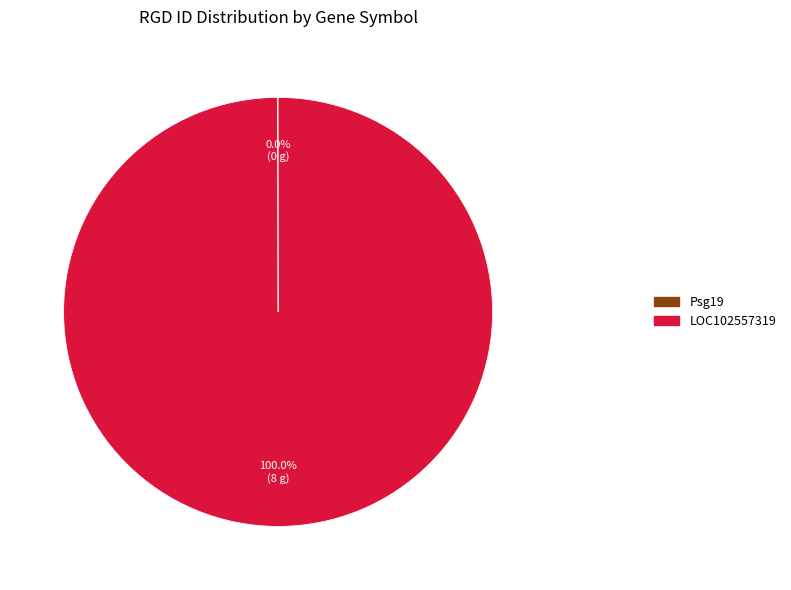

Does LOC102557319 represent more than half of the total?

Yes